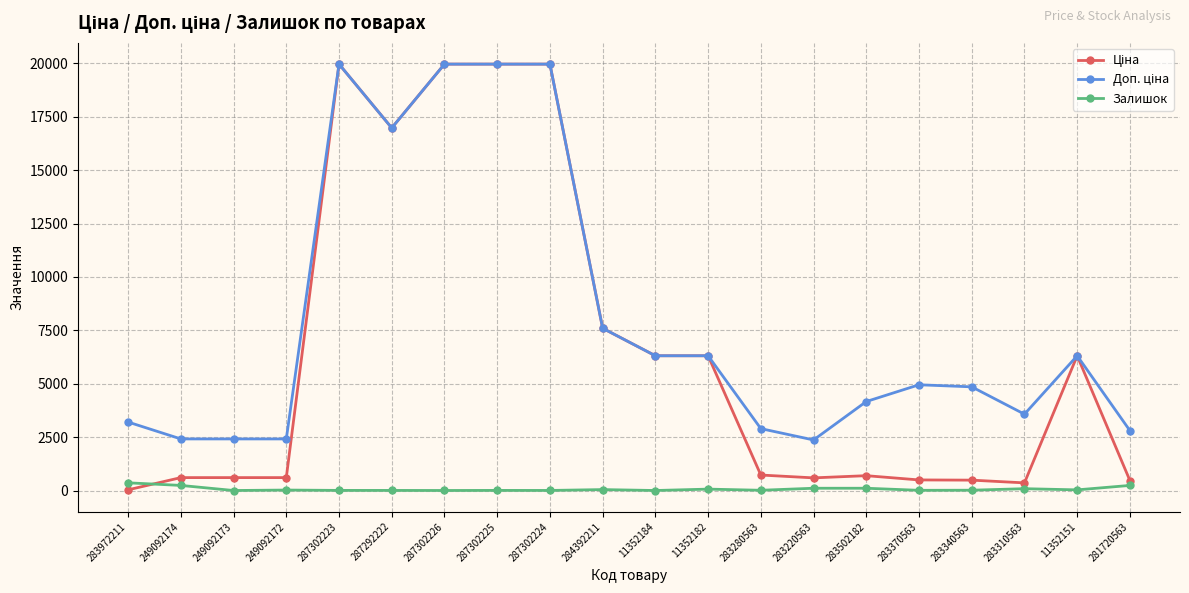

What is the greatest value displayed?

19964.2